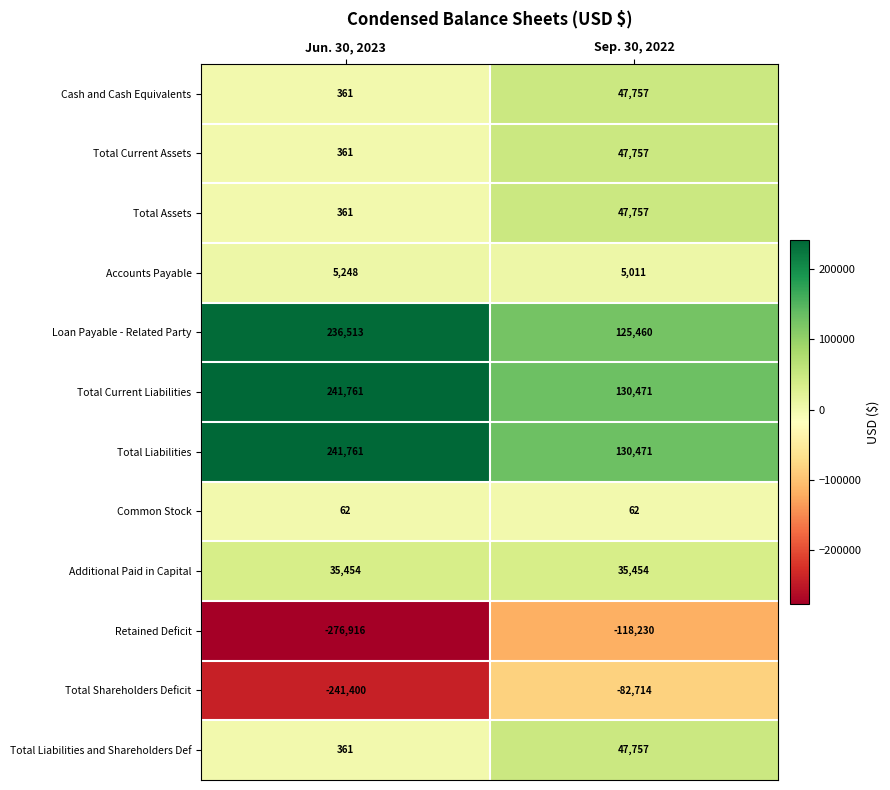

List the labels in order of Loan Payable - Related Party value, largest first.

Jun. 30, 2023, Sep. 30, 2022